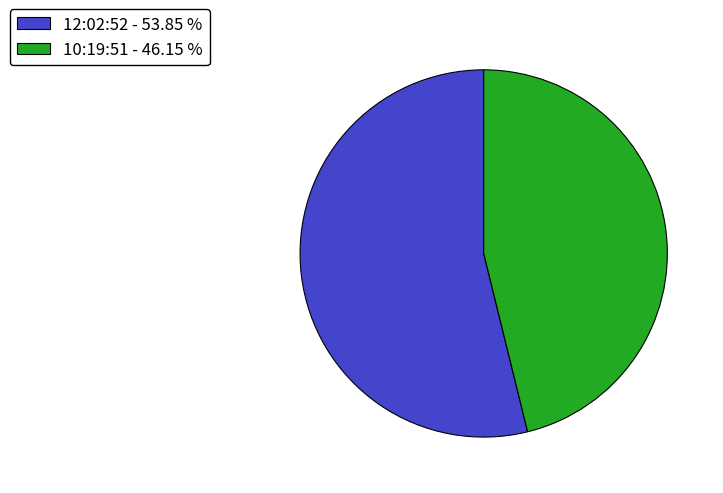

Which category accounts for the majority?

12:02:52